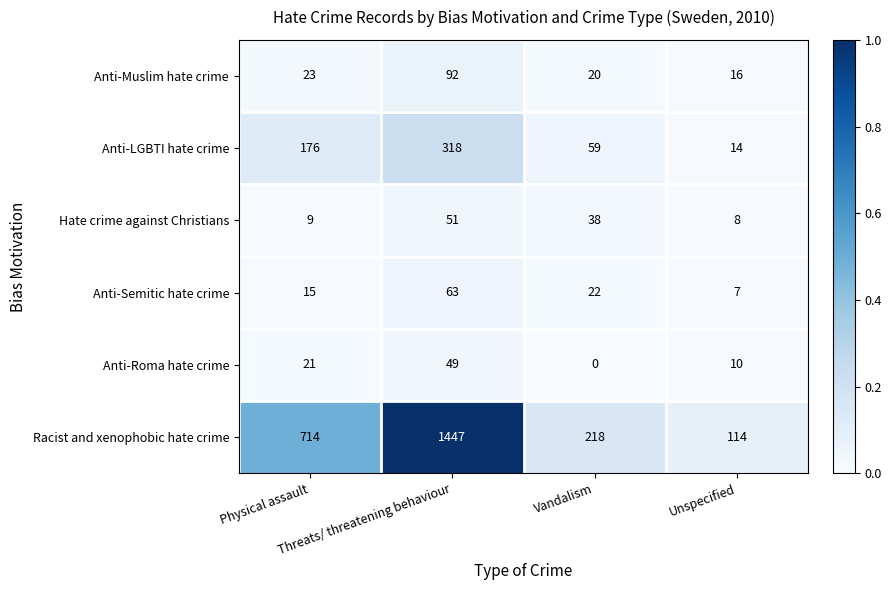

Which series has the largest total across all categories?

Racist and xenophobic hate crime